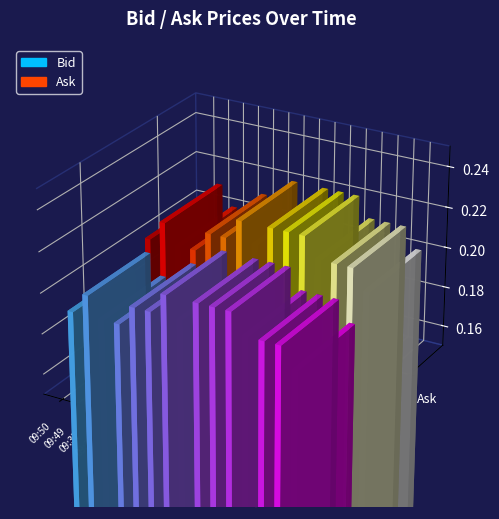

Count the Bid values in the range 0 to 1.

15